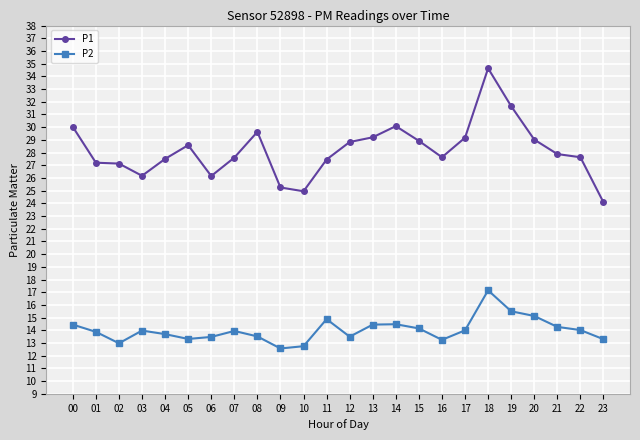

Rank the series at 04 from highest to lowest value.

P1, P2